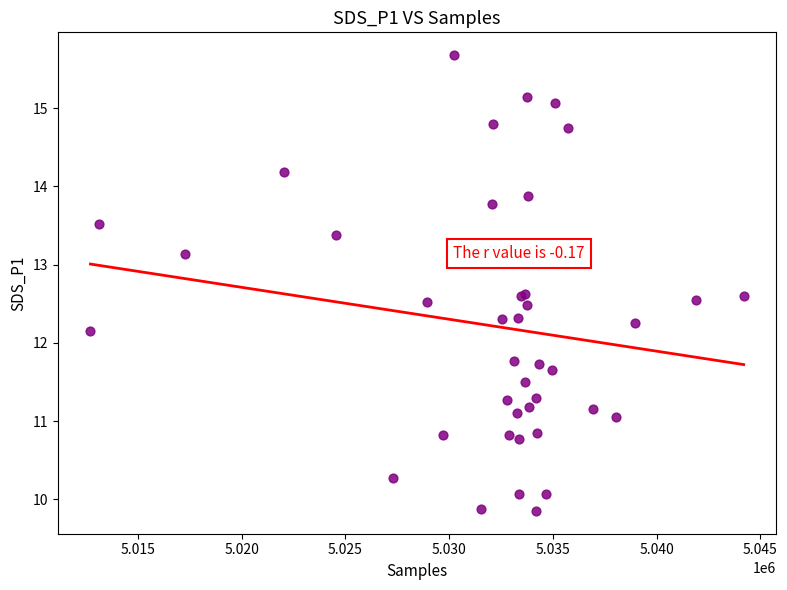

What Y value in the scatter plot is closest to 12?

12.2